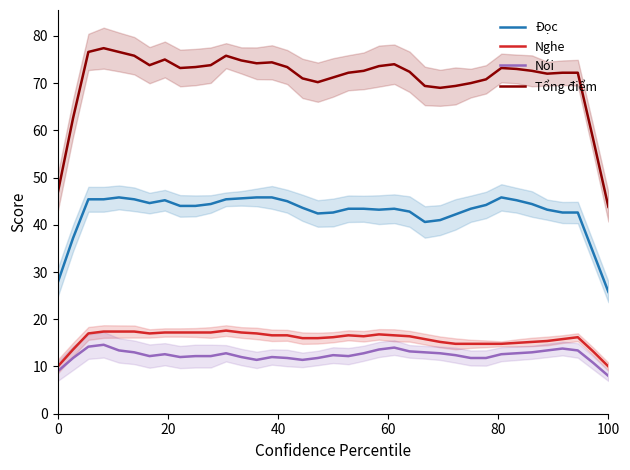

True or false: Đọc and Nghe intersect in this chart.

False